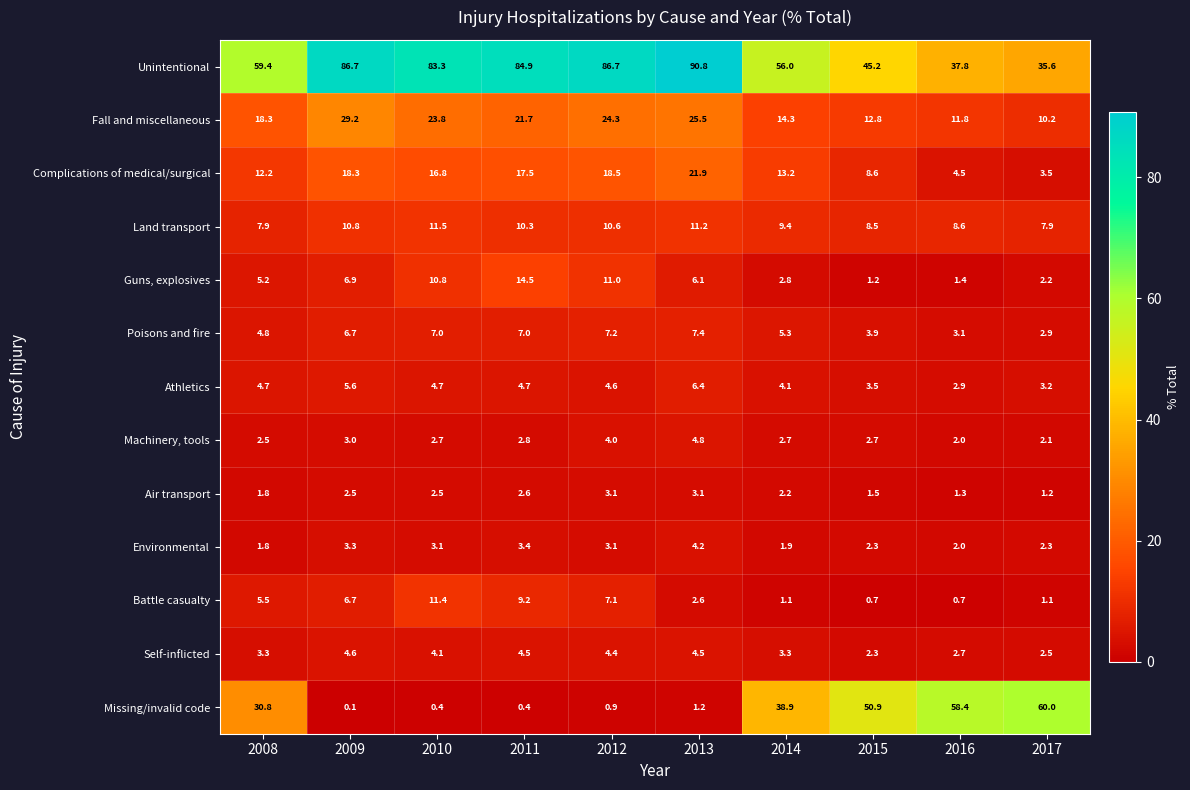

What is the sum of the Environmental values at 2013 and 2017?

6.5